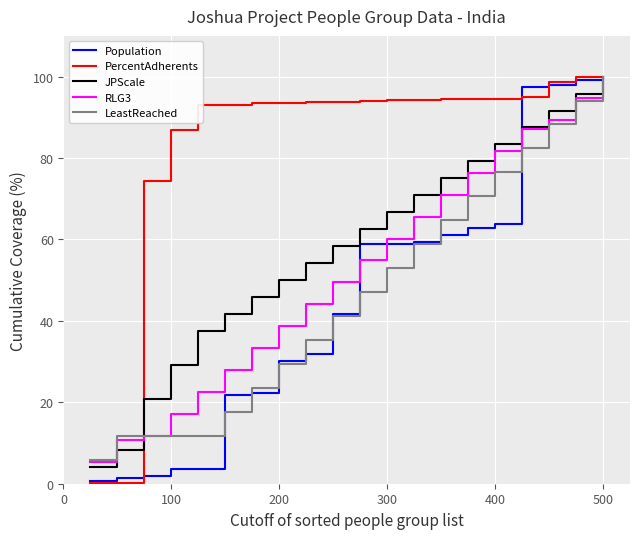

Does the chart have visible grid lines?

Yes